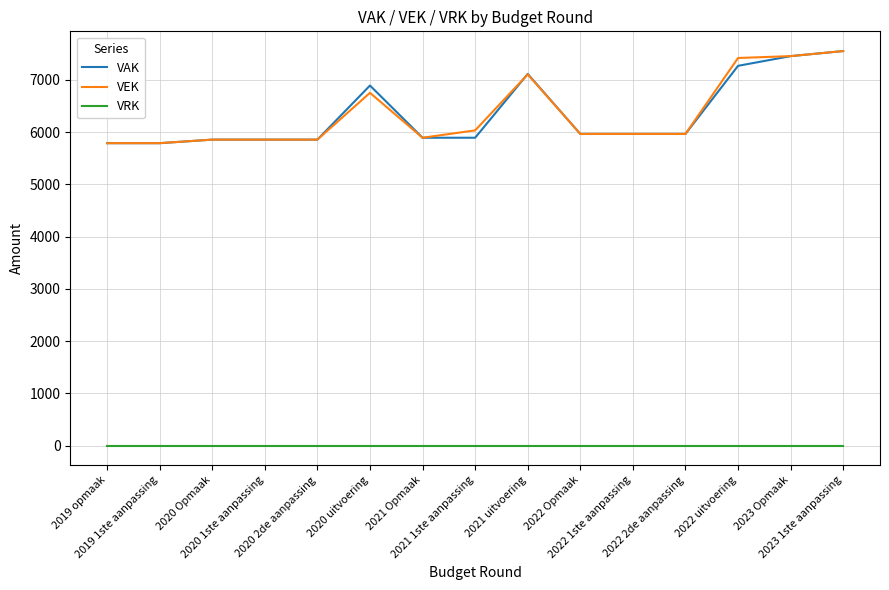

What is the difference between the maximum and minimum values in the VAK series?

1764